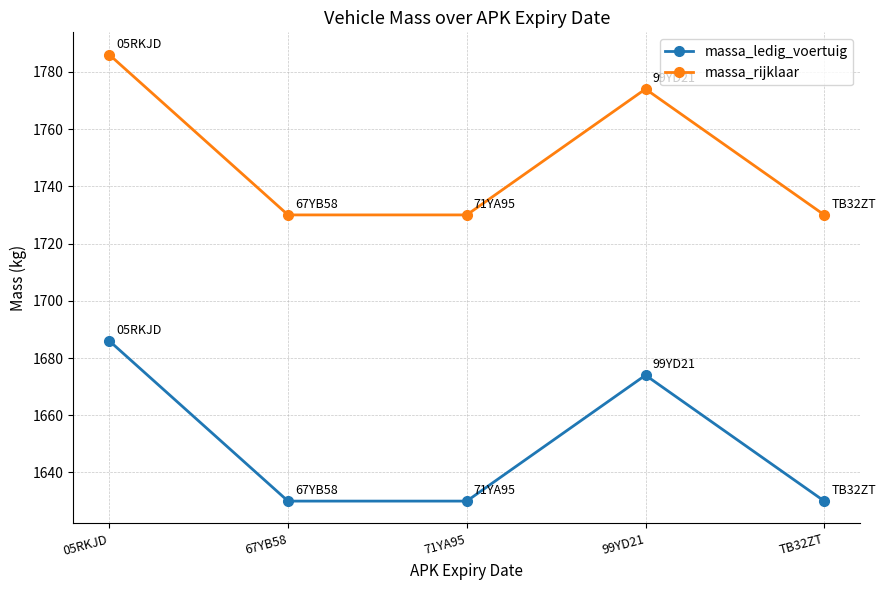

Which category has the highest value in the massa_rijklaar series?

05RKJD